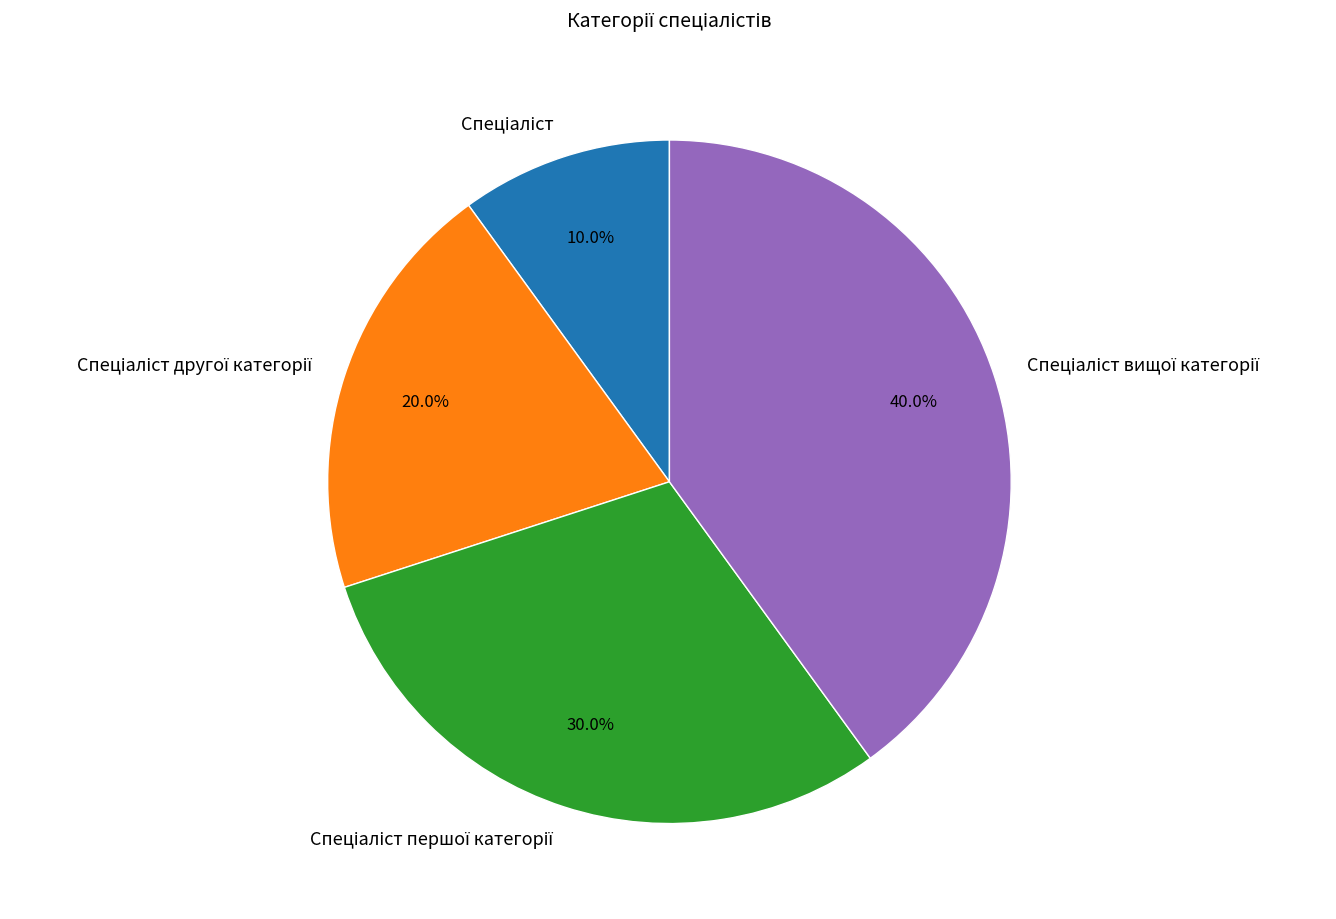

Is there any slice that represents more than half of the pie?

No